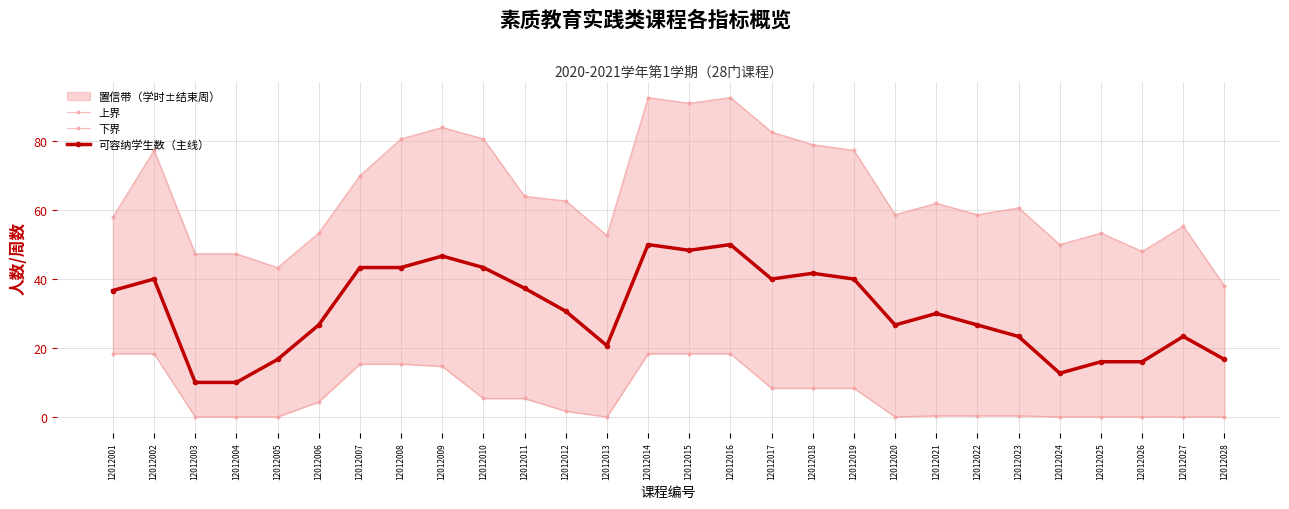

At which category is the sum across all series the highest?

12012014